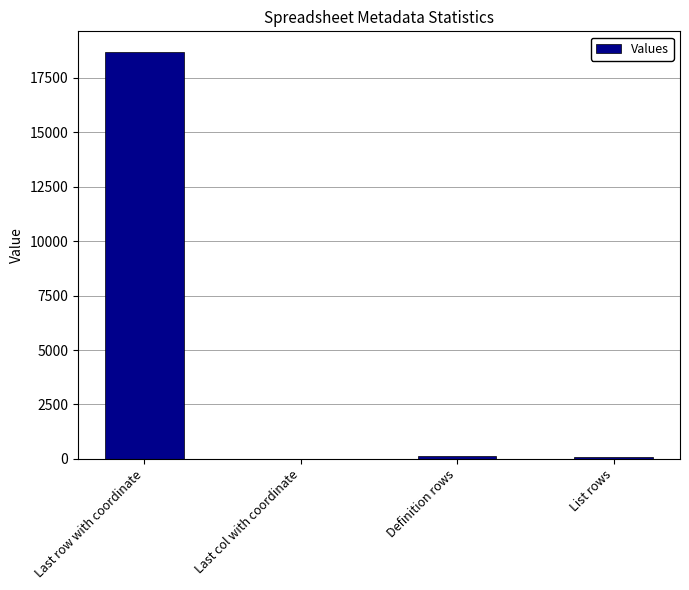

Which category has the highest value across all series?

Last row with coordinate